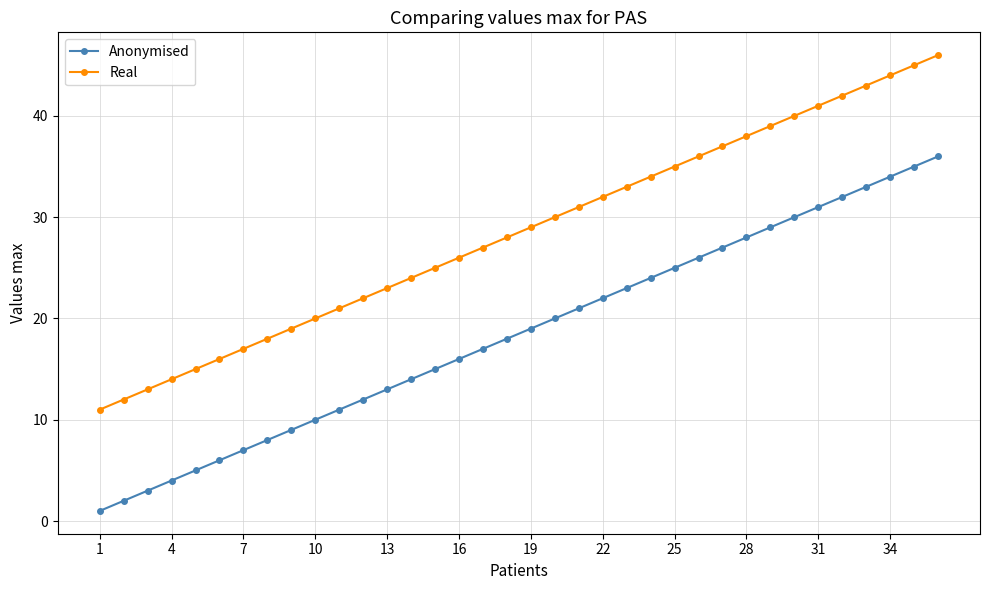

Rank the series by their average value, from highest to lowest.

Real, Anonymised